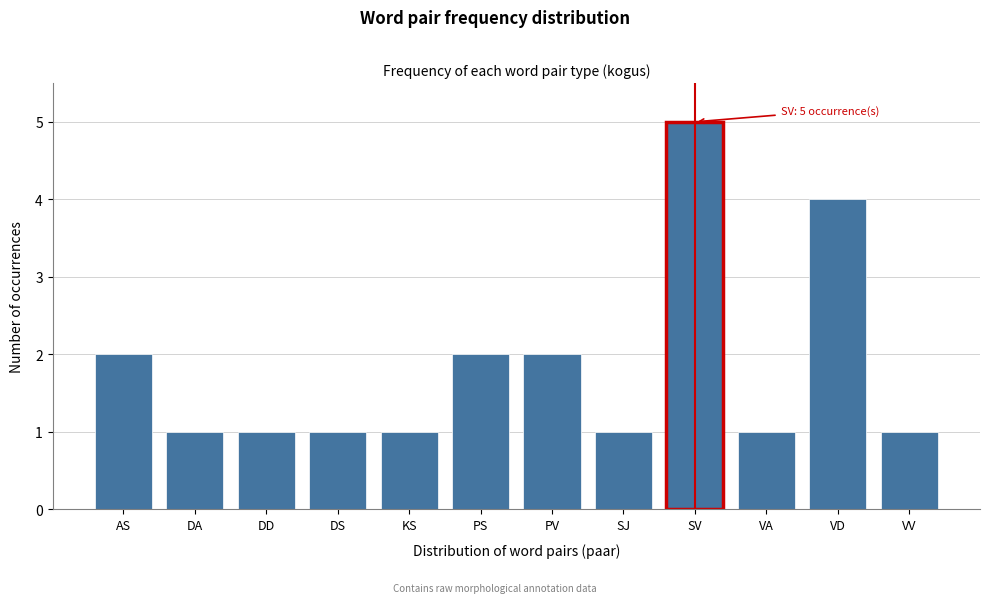

Reading left to right, what are all the values shown in this chart?

2	1	1	1	1	2	2	1	5	1	4	1